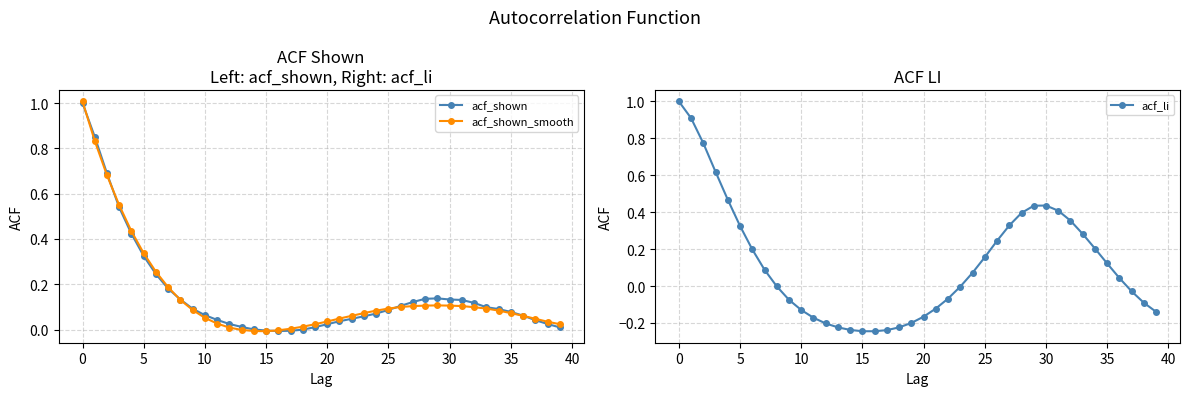

Which label corresponds to the smallest value in the chart?

15